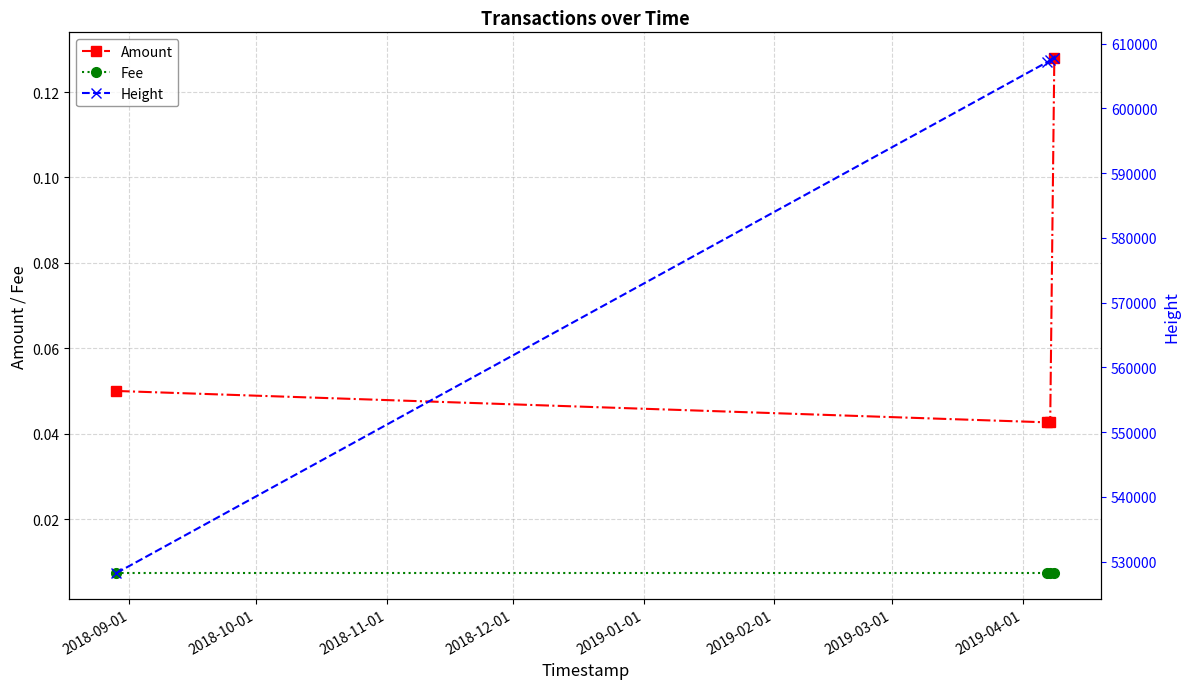

True or false: Fee has more than 2 interior local peaks.

False